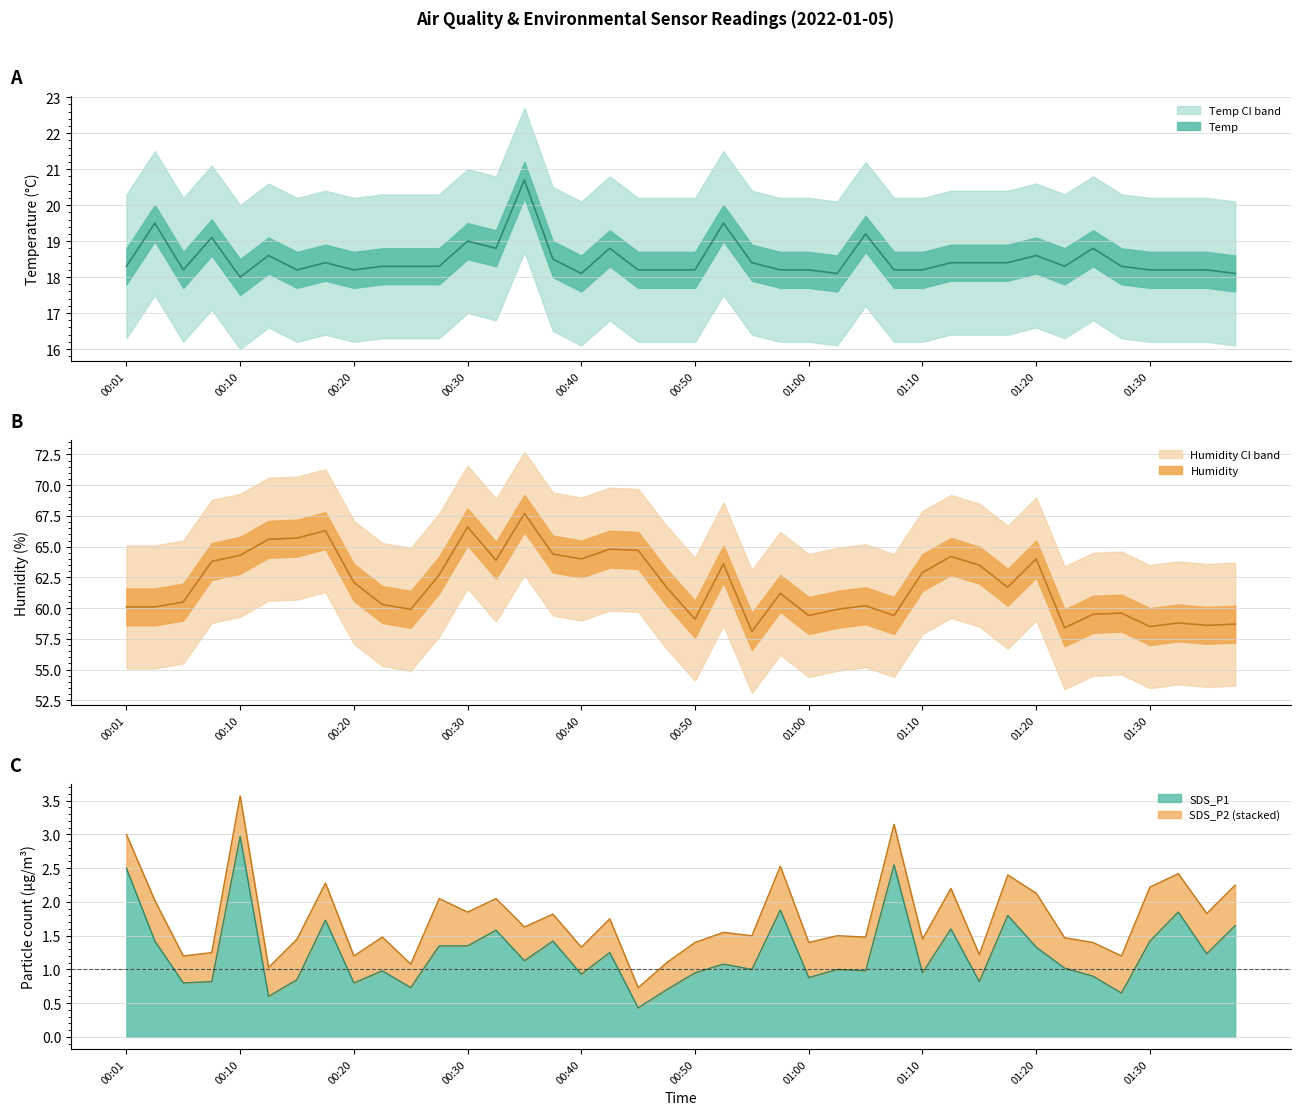

True or false: SDS_P1 and Humidity cross at least once.

False